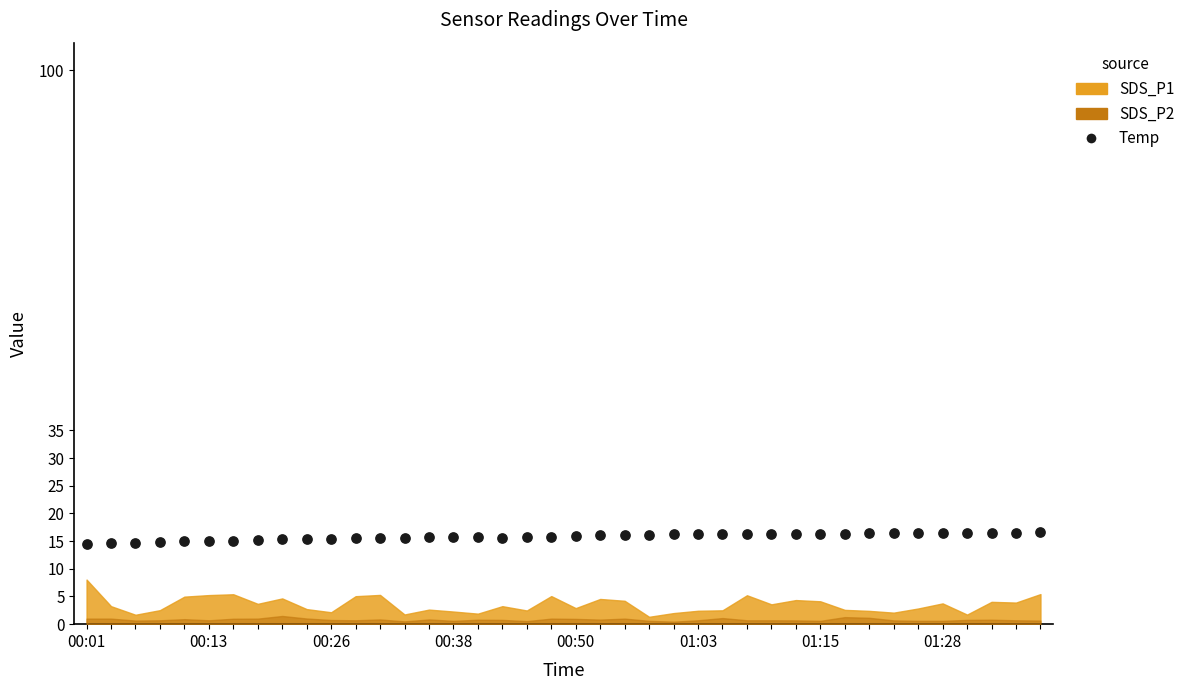

What is the range of Y values (max minus min)?

2.1